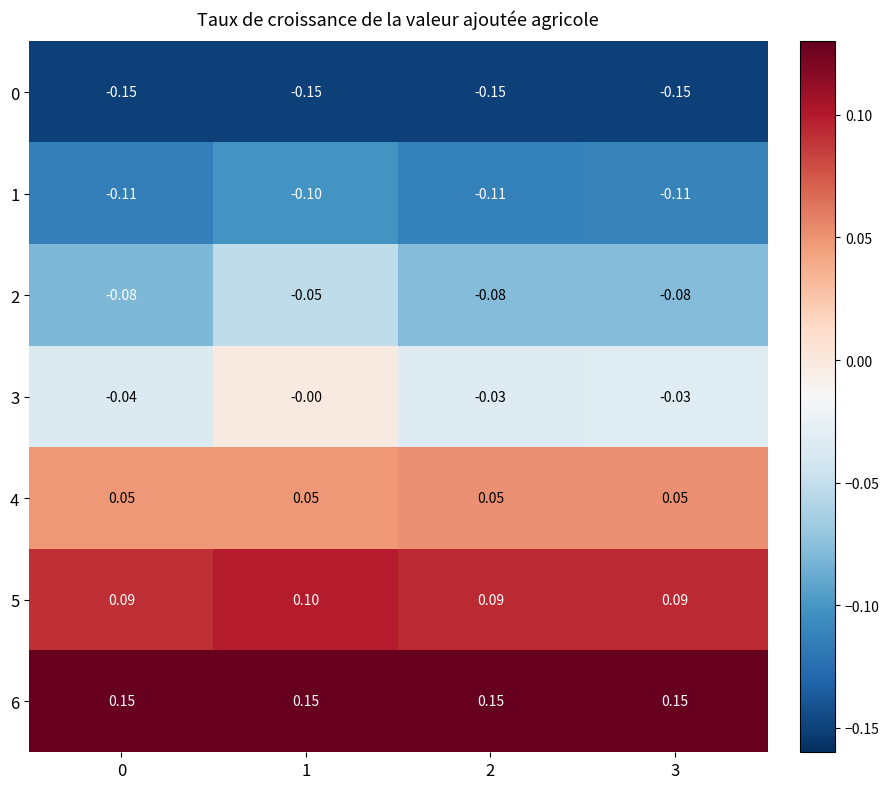

Which series changed the most between 0 and 3?

3